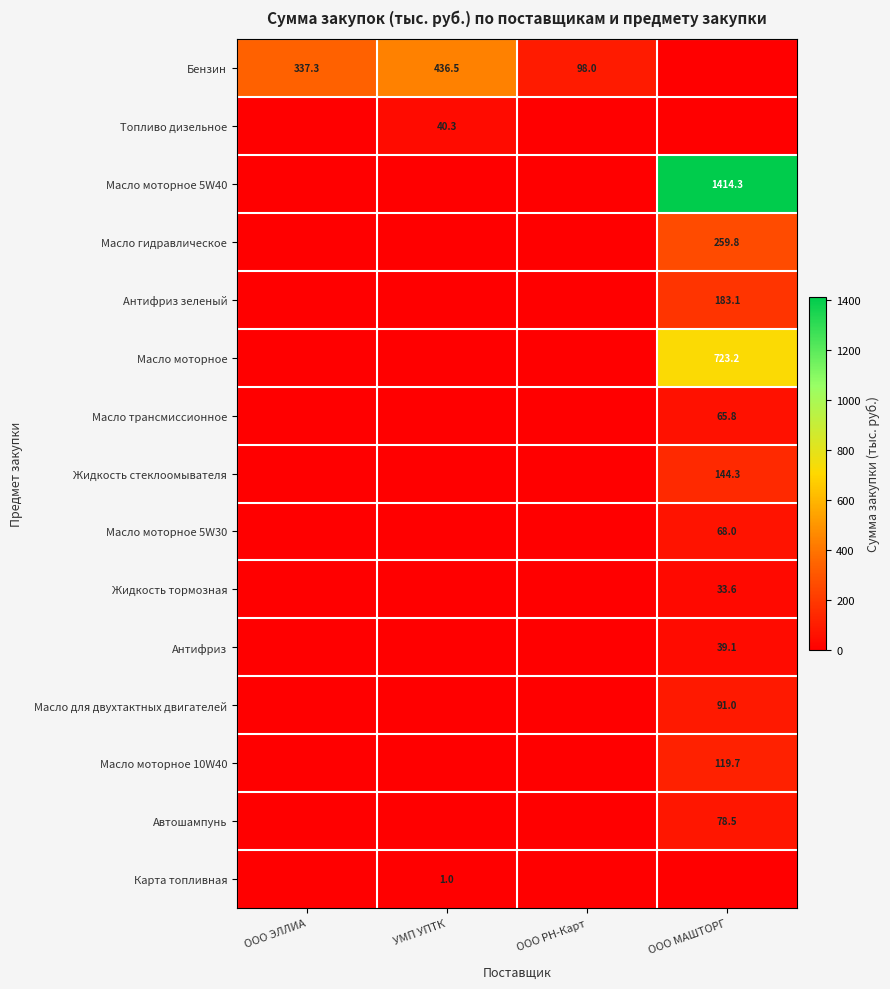

The Антифриз series shows 23.1 at ООО МАШТОРГ. True or false?

False